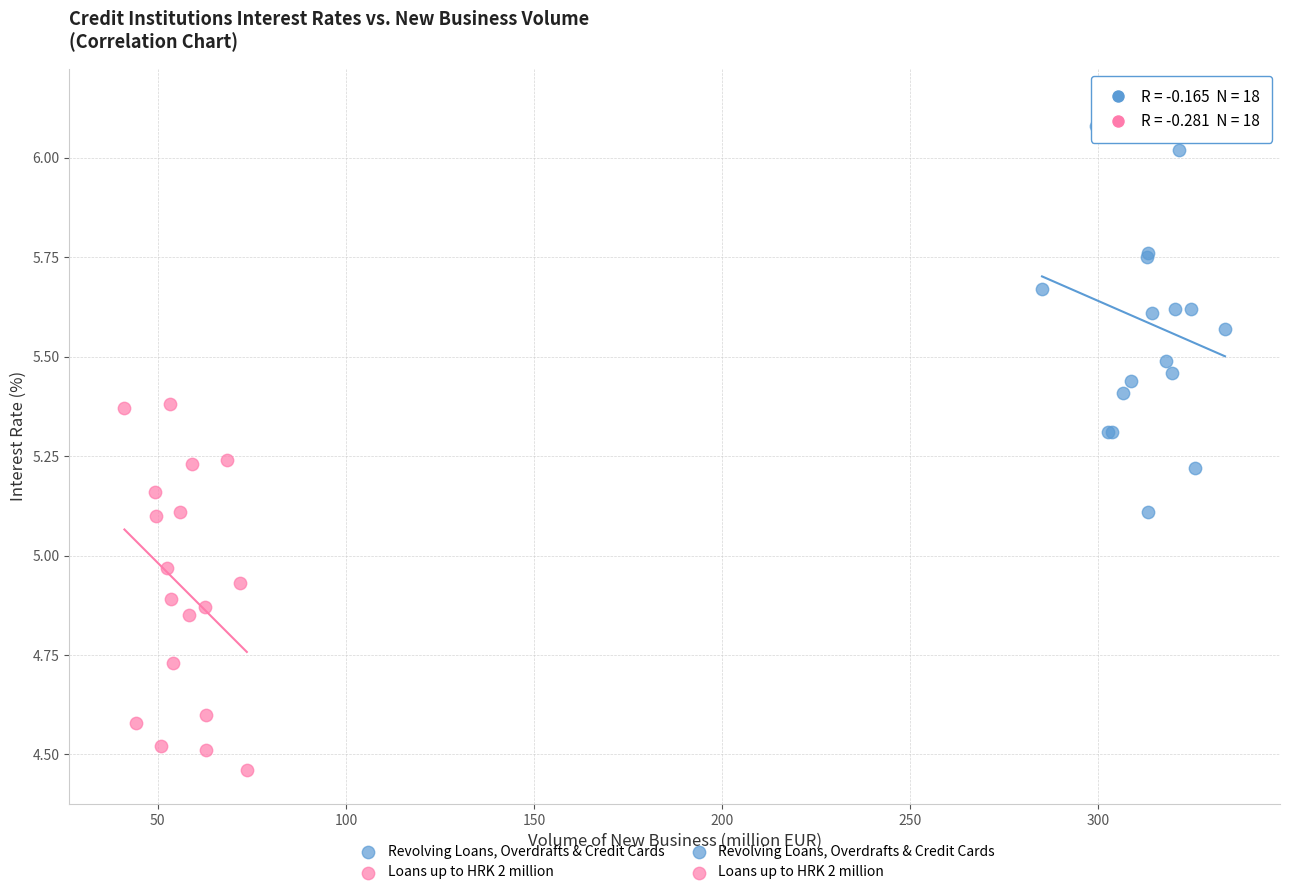

Which series contains the lowest Y value?

Loans up to HRK 2 million